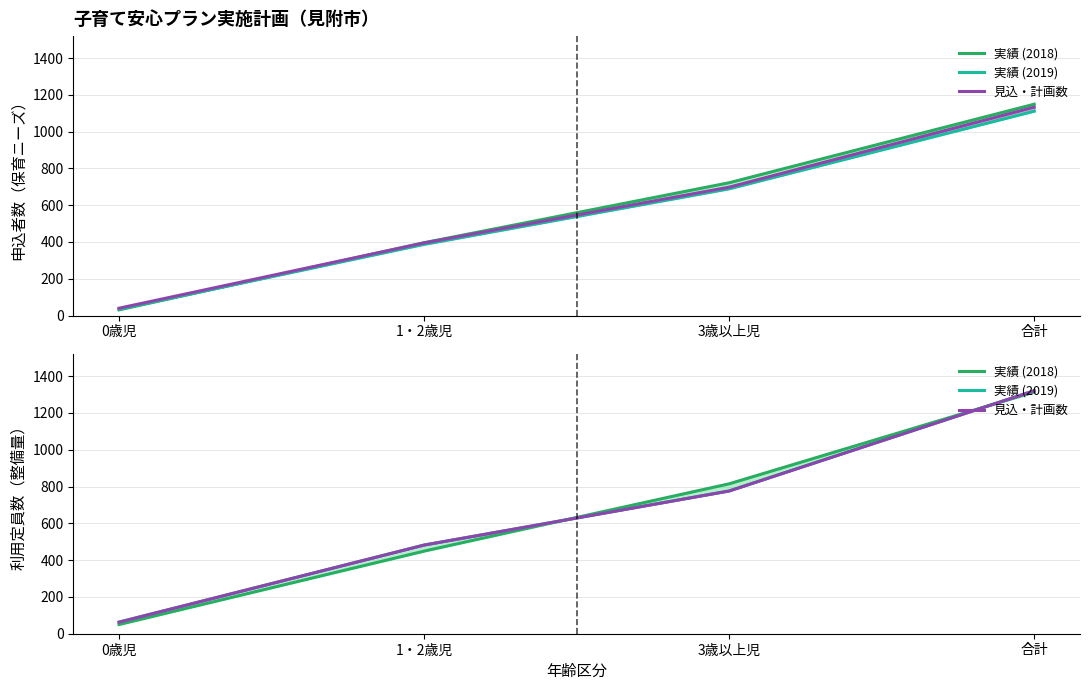

What is the value of the 見込・計画数 point at the 1st from the left?

63